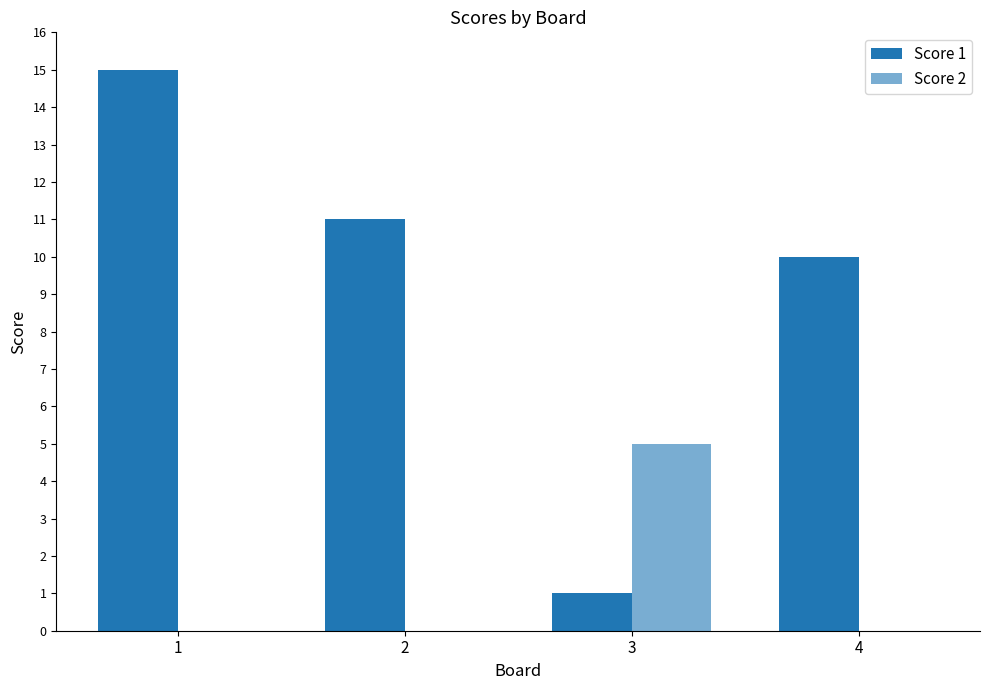

List the series in order of their overall mean, highest first.

Score 1, Score 2